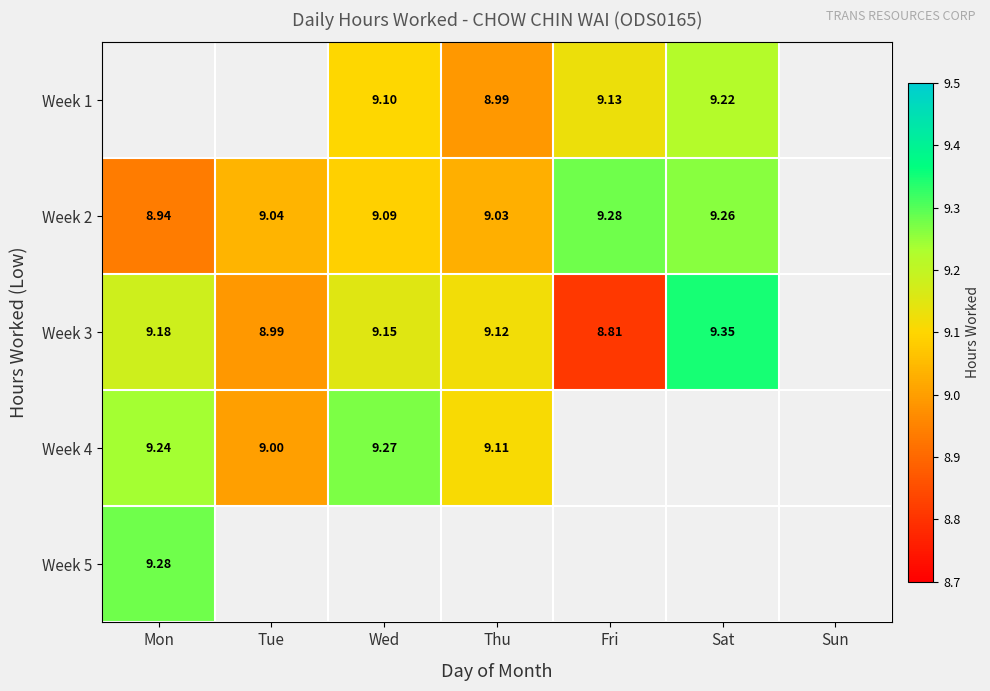

Is the value of Week 2 at Tue greater than the value of Week 4 at Wed?

No